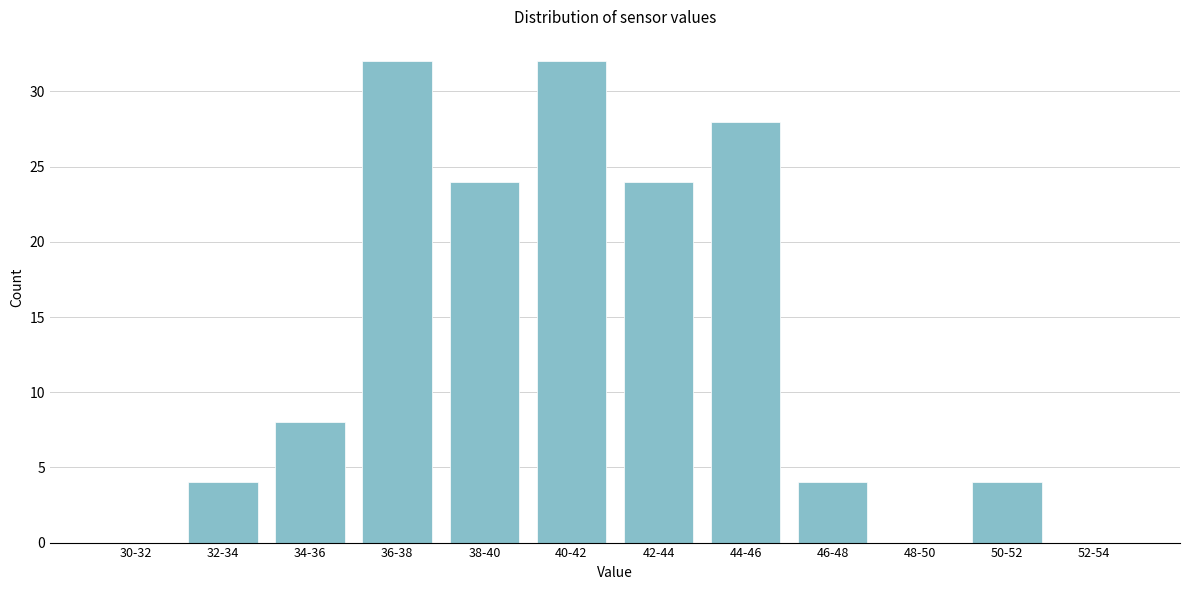

Reading left to right, list all the values displayed in this chart.

30-32=0	32-34=4	34-36=8	36-38=32	38-40=24	40-42=32	42-44=24	44-46=28	46-48=4	48-50=0	50-52=4	52-54=0